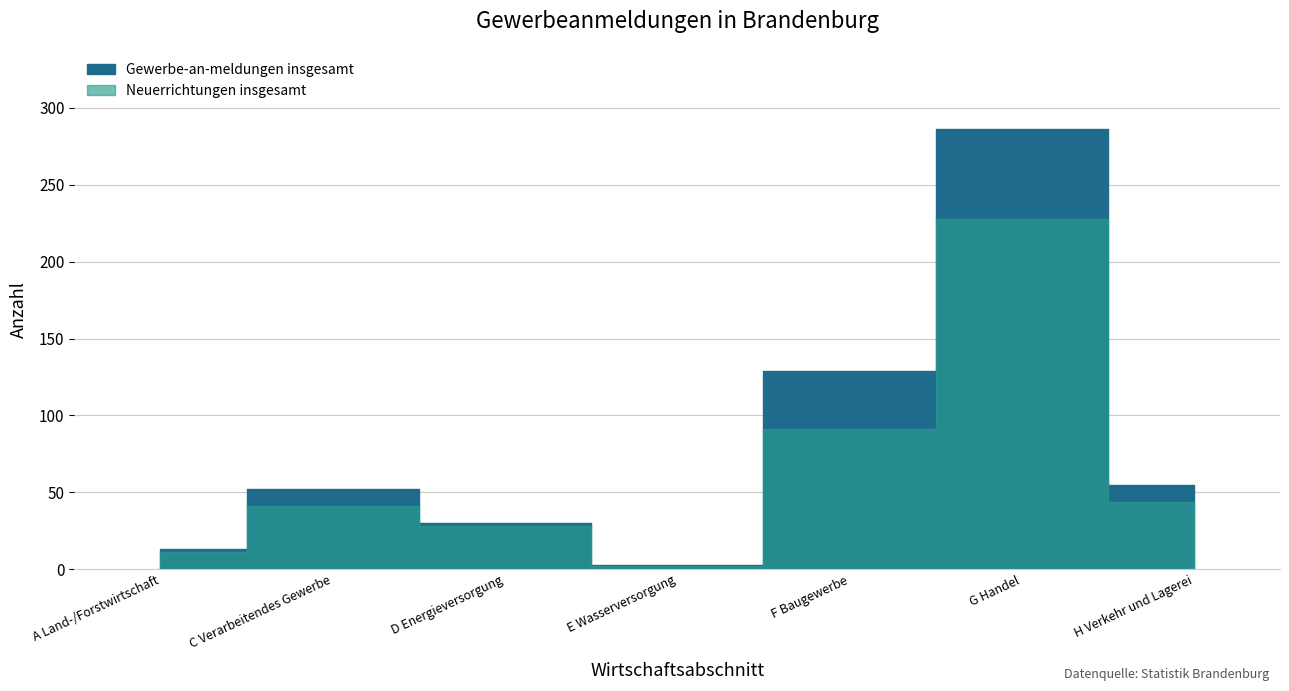

How many values in the Neuerrichtungen insgesamt series are below 41?

3